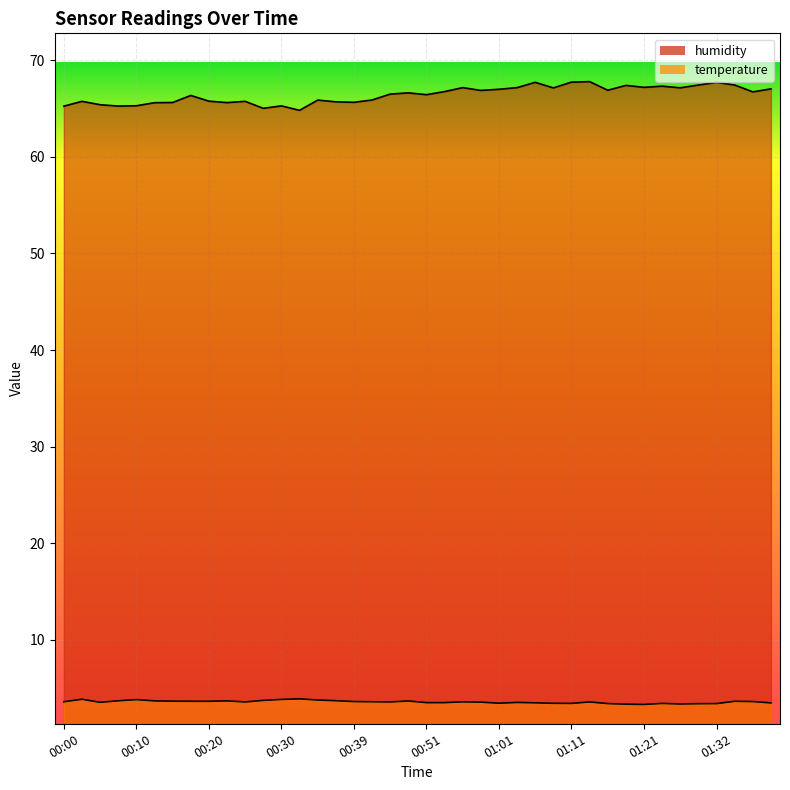

How many data points does each series have?

40